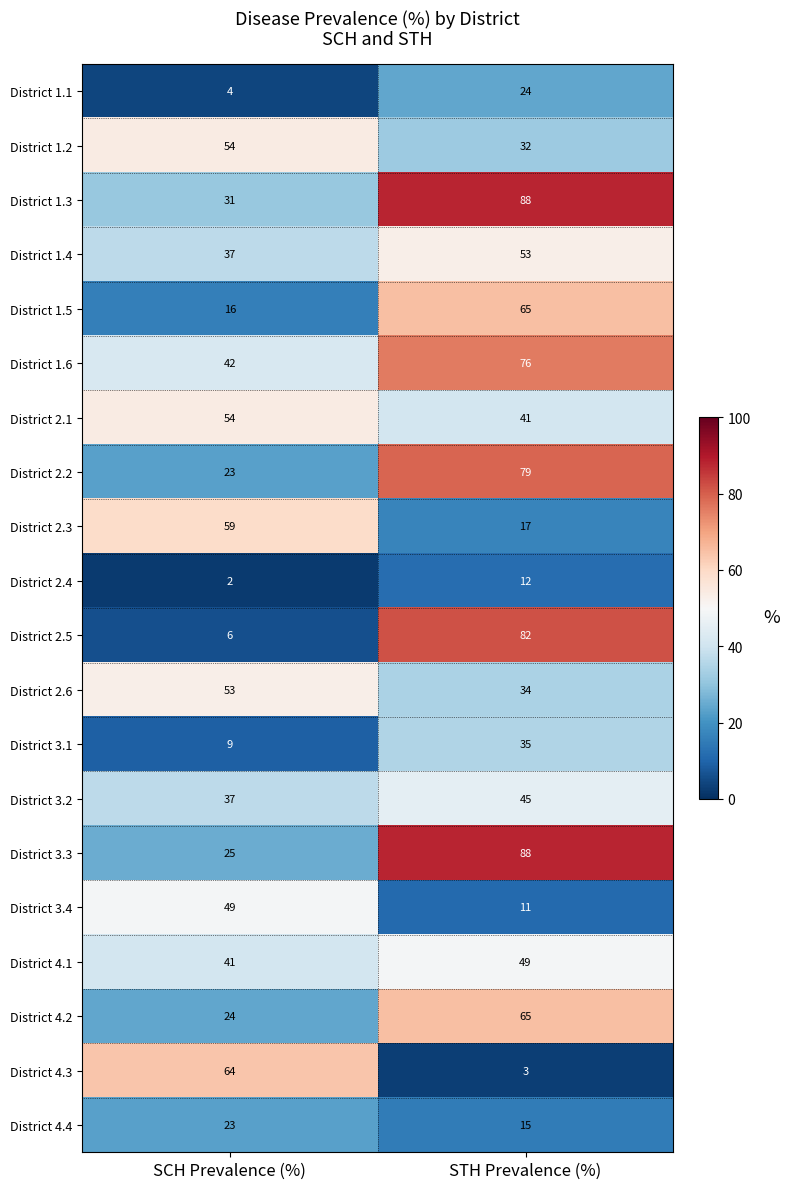

What is the difference between the highest and lowest values at STH Prevalence (%)?

85